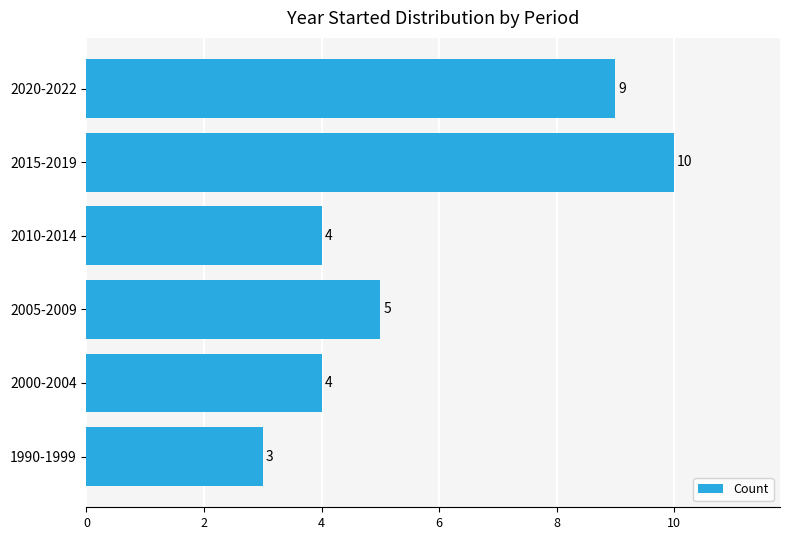

What is the average value?

6